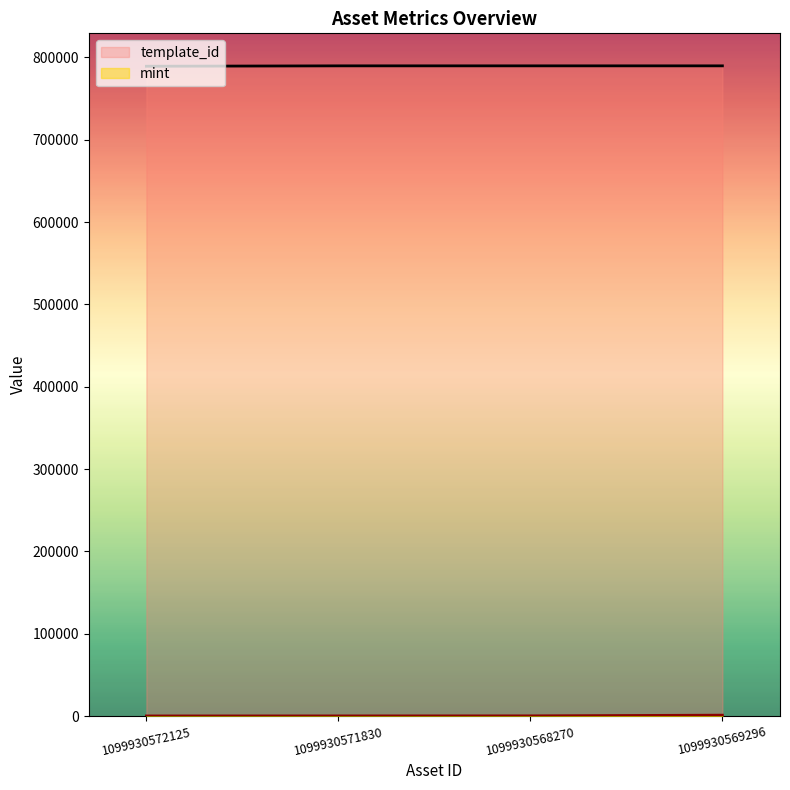

What is the label of the 2nd point from the left?

1099930571830